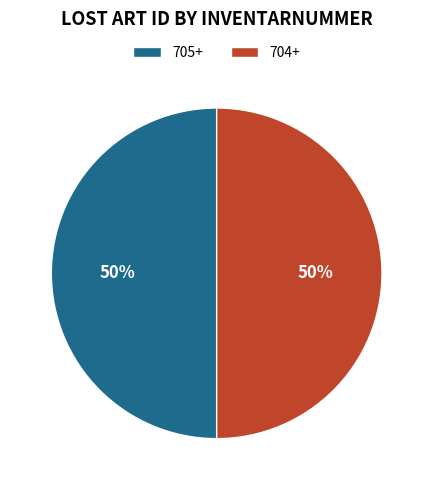

How many slices are in this pie chart?

2